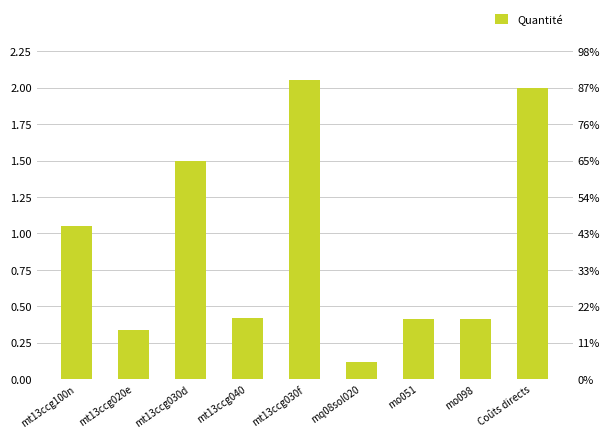

Which label corresponds to the smallest value in the chart?

mq08sol020